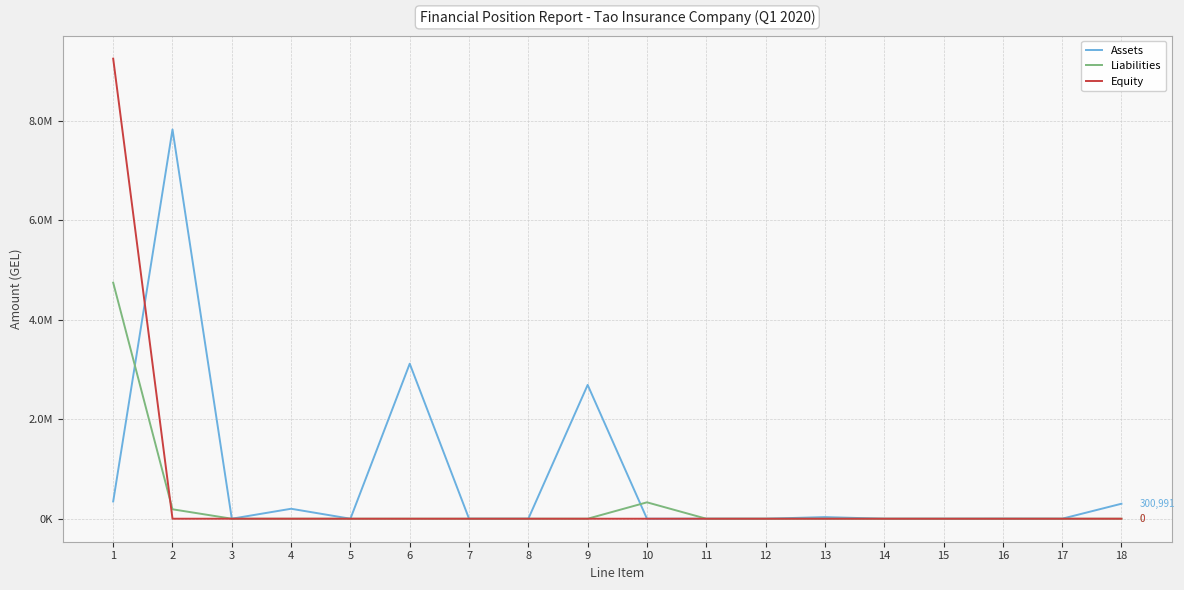

Does the chart display data point markers on the line(s)?

No